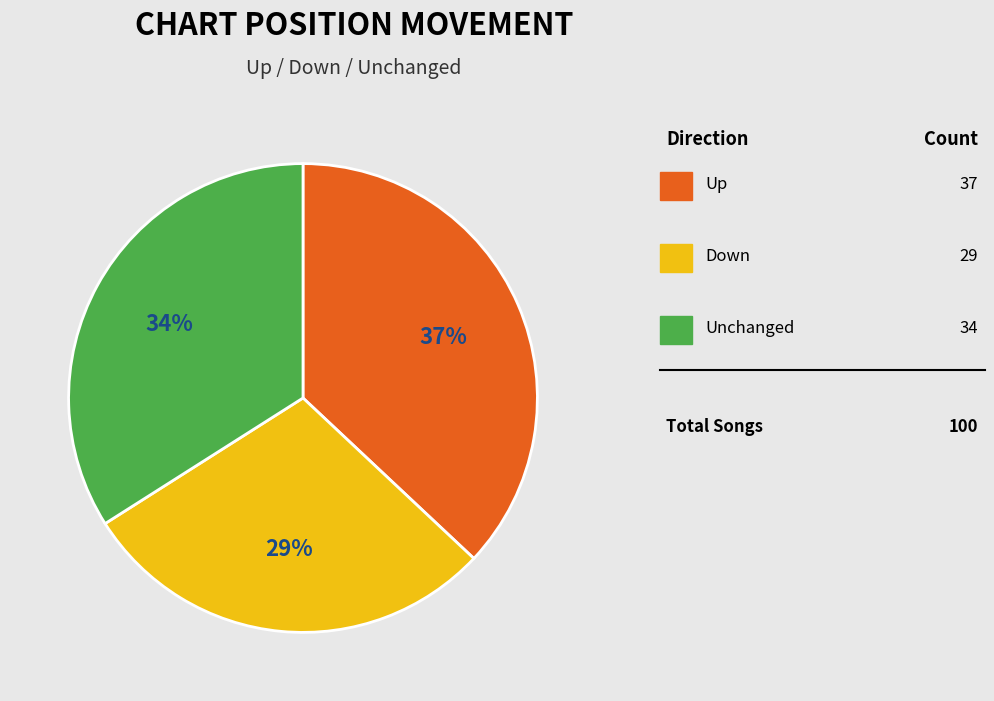

To the nearest percent, what is the average slice percentage?

33%